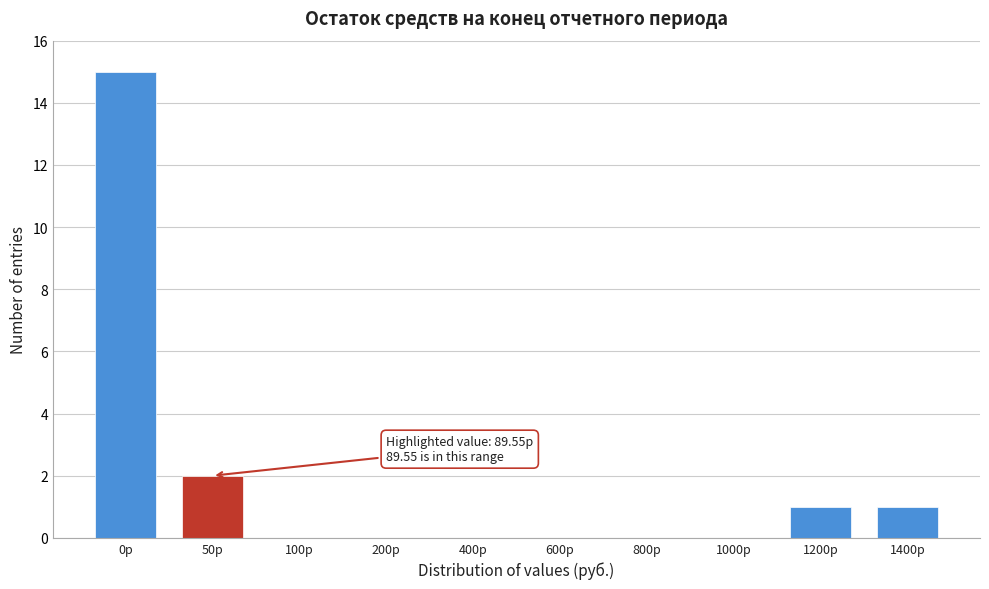

Reading left to right, what are all the values shown in this chart?

0р=15	50р=2	100р=0	200р=0	400р=0	600р=0	800р=0	1000р=0	1200р=1	1400р=1